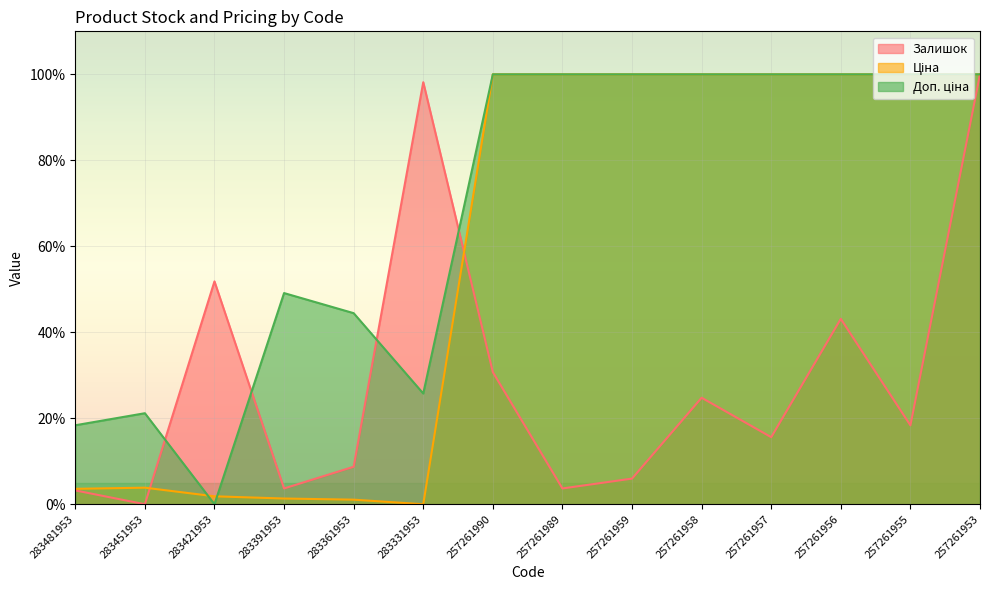

Is it true that Ціна equals 0.0 at 283331953?

True